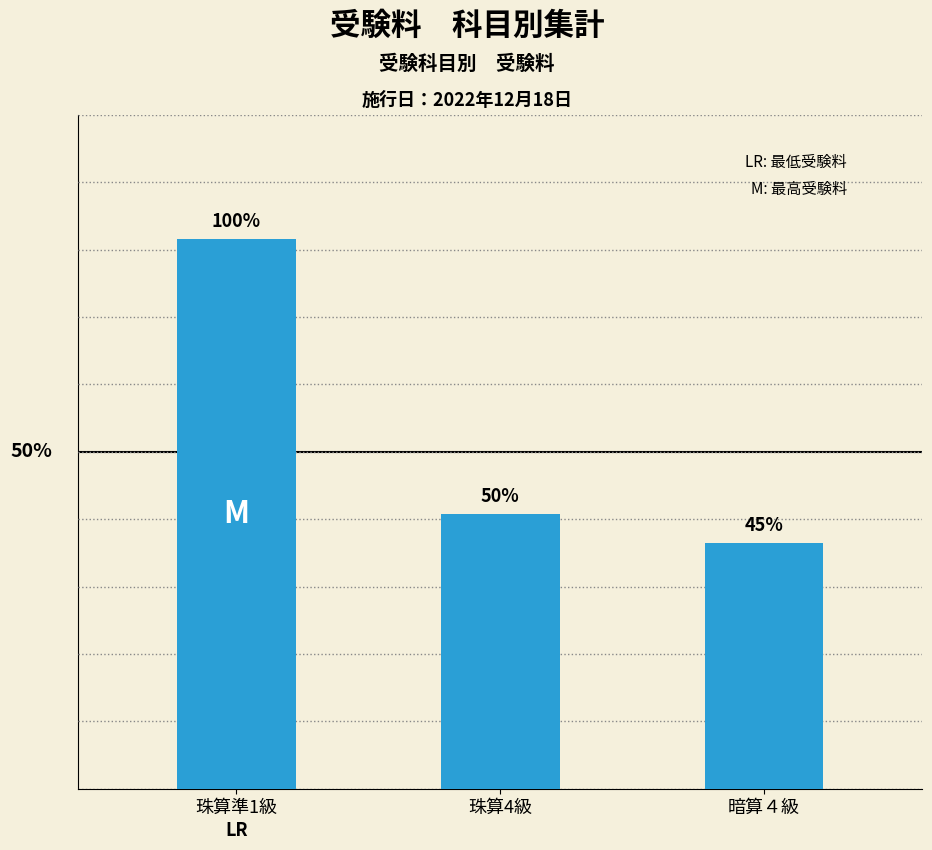

Does the chart contain any negative values?

No